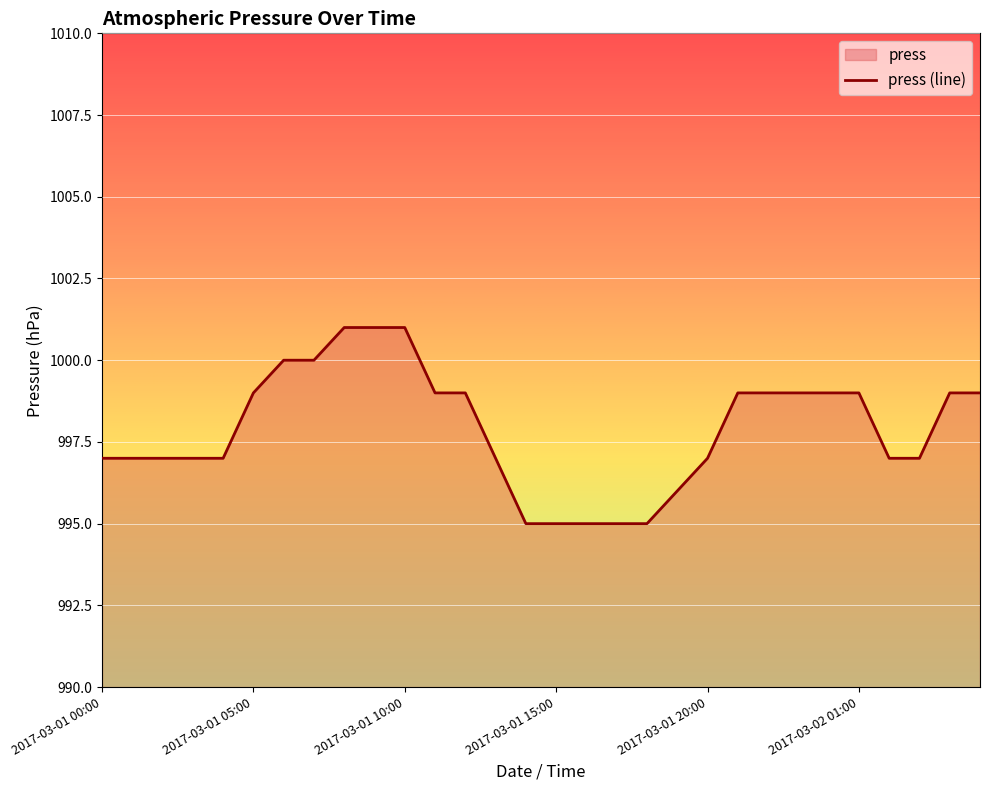

True or false: the data shows 1410 at 2017-03-02 00:00.

False